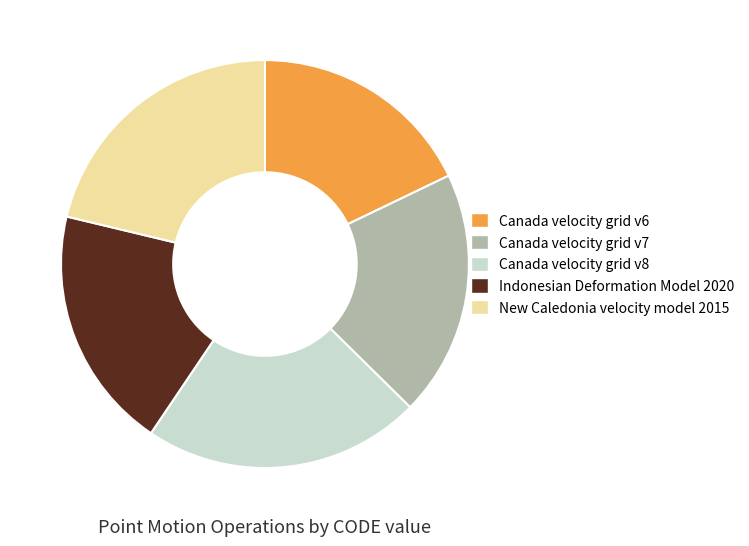

Which category has the biggest portion of the pie?

Canada velocity grid v8